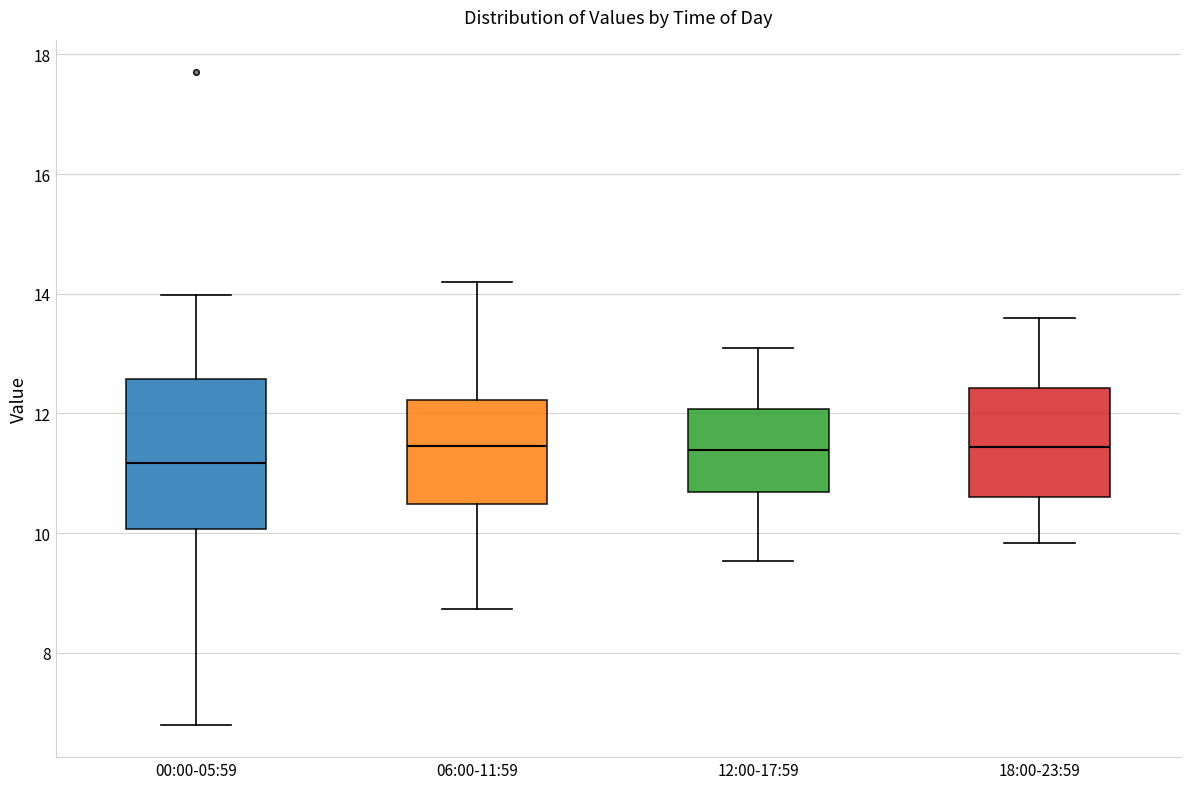

Reading left to right, transcribe this box plot: for each box, give where its median line is, the range the box spans, and where its two whiskers end, as read against the y-axis. The values are not printed on the chart, so give them approximately, as read against the axis.

00:00-05:59: median 11.2, box 10.0 to 12.6, whiskers 6.8 to 14.0
06:00-11:59: median 11.4, box 10.4 to 12.2, whiskers 8.8 to 14.2
12:00-17:59: median 11.4, box 10.6 to 12.0, whiskers 9.6 to 13.2
18:00-23:59: median 11.4, box 10.6 to 12.4, whiskers 9.8 to 13.6